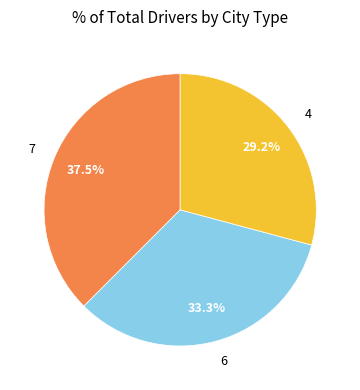

To the nearest percent, what is the average slice percentage?

33%